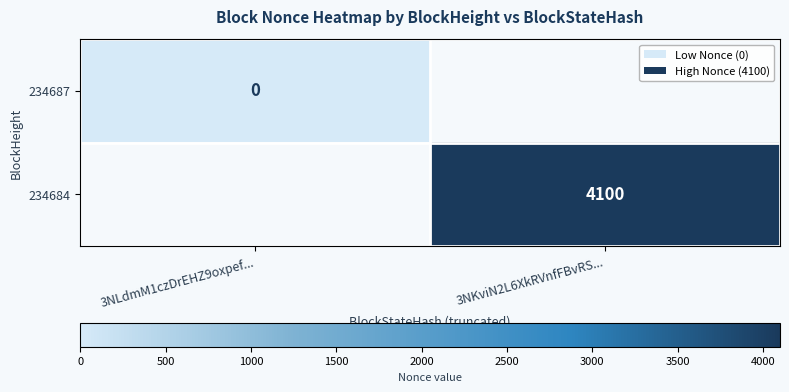

The 234684 series shows 4100 at 3NKviN2L6XkRVnfFBvRS.... True or false?

True